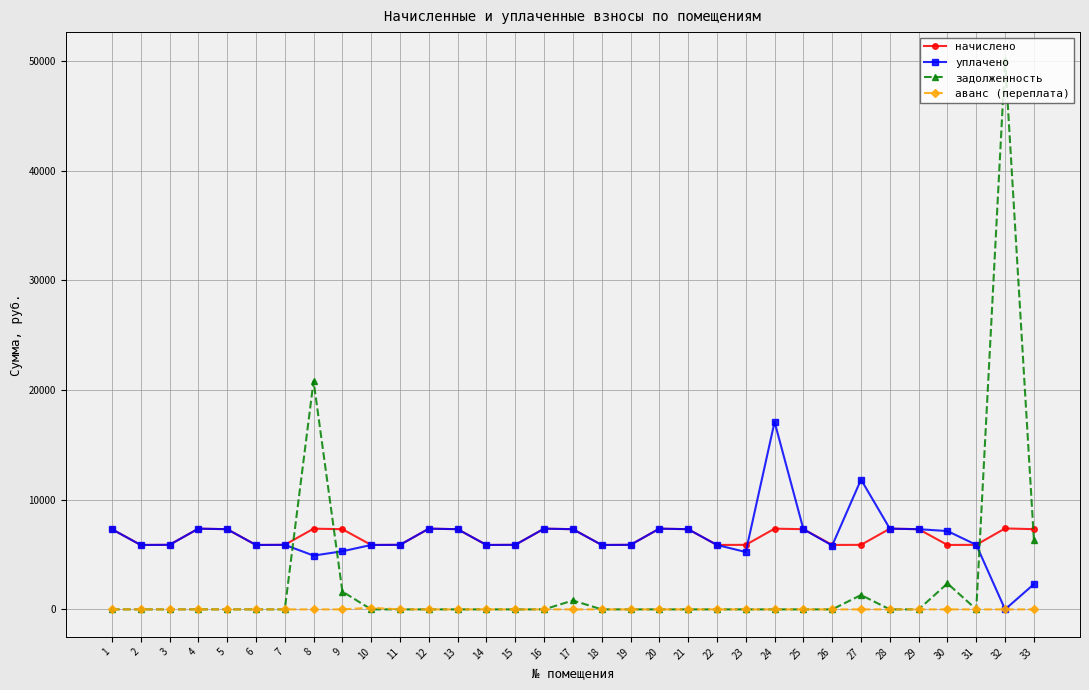

Is the value of задолженность at 28 greater than the value of уплачено at 14?

No